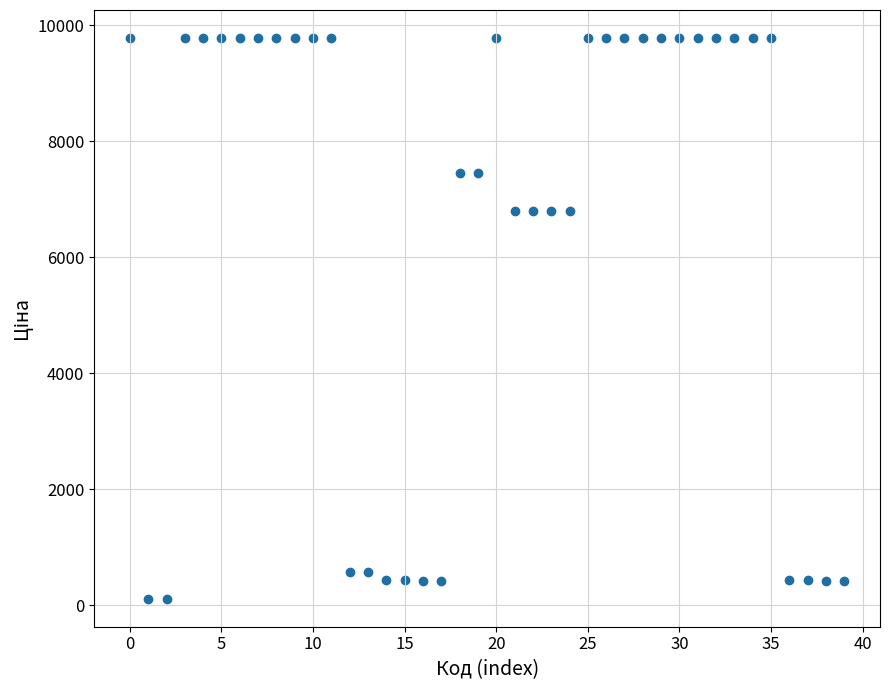

What is the range of Y values (max minus min)?

9663.7